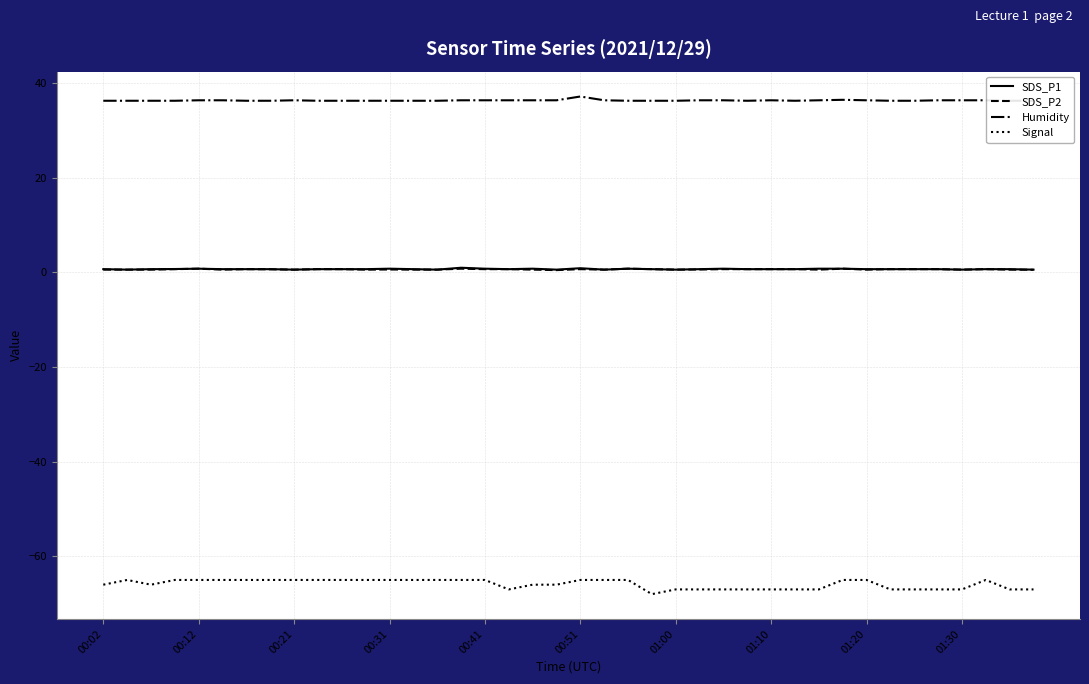

Does the chart display data point markers on the line(s)?

No